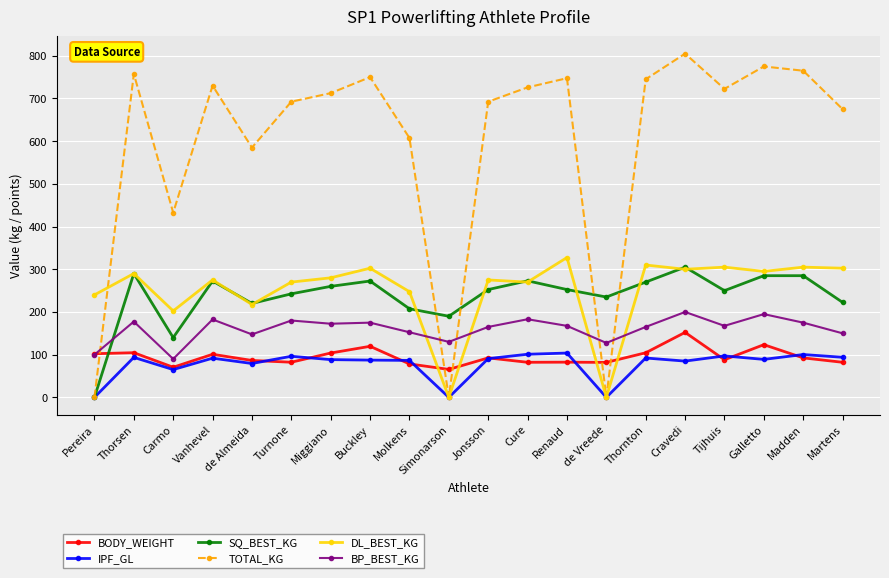

What is the sum of the BP_BEST_KG values at Martens and Renaud?

317.5